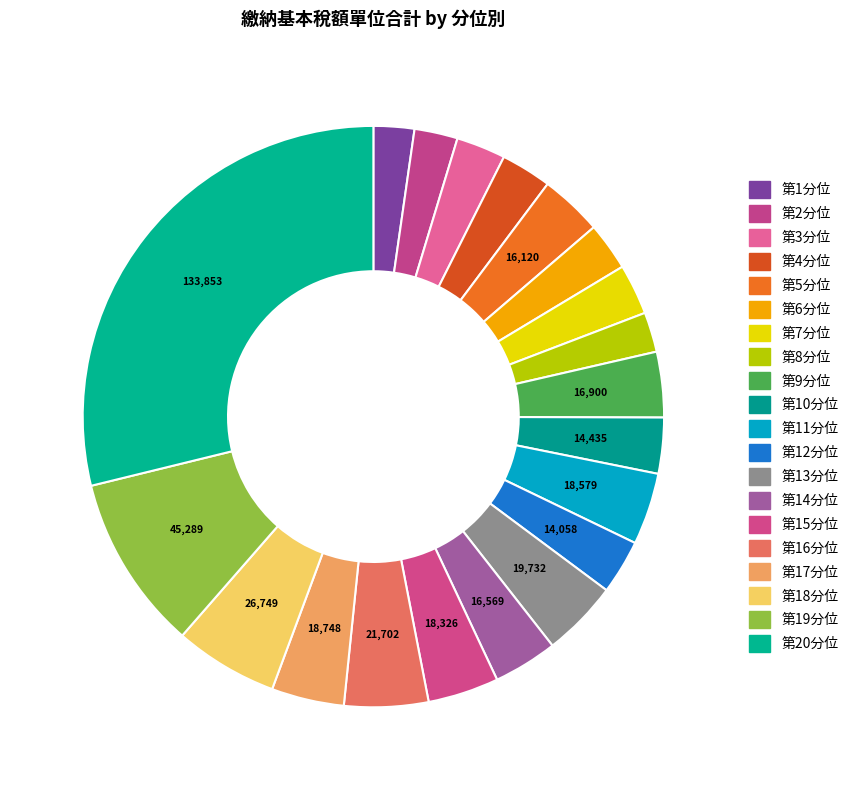

Combined, do 第5分位 and 第10分位 account for over 50%?

No